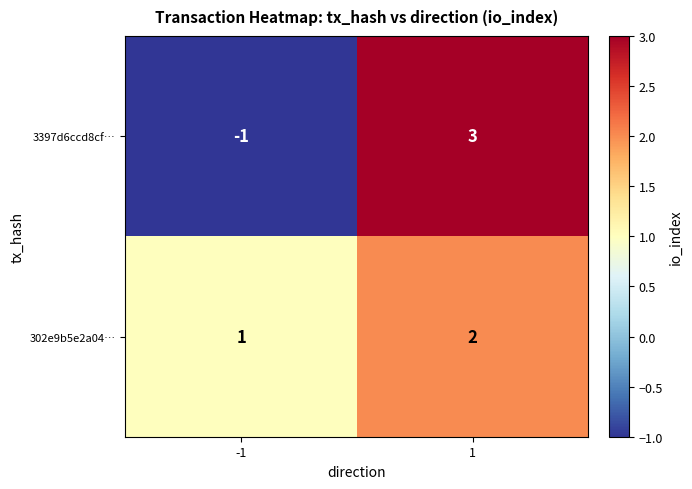

Reading left to right, transcribe all the data shown in this chart.

3397d6ccd8cf…: -1	3
302e9b5e2a04…: 1	2